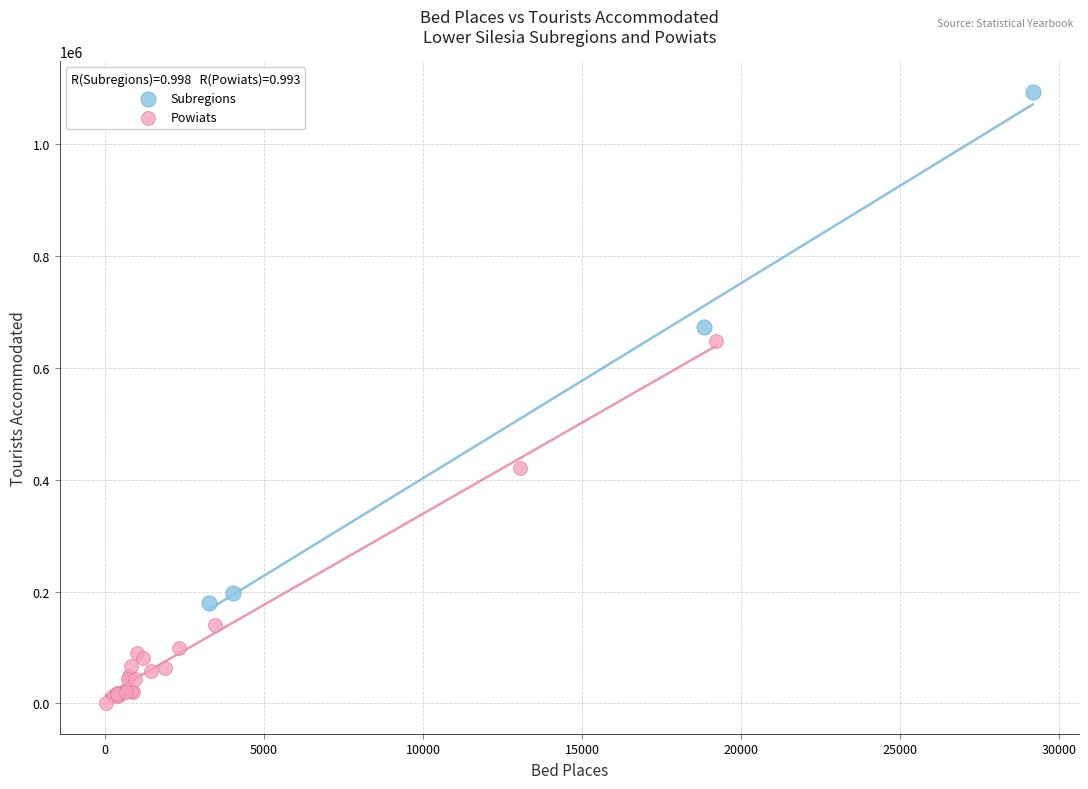

Which series reaches the minimum Y coordinate?

Powiats